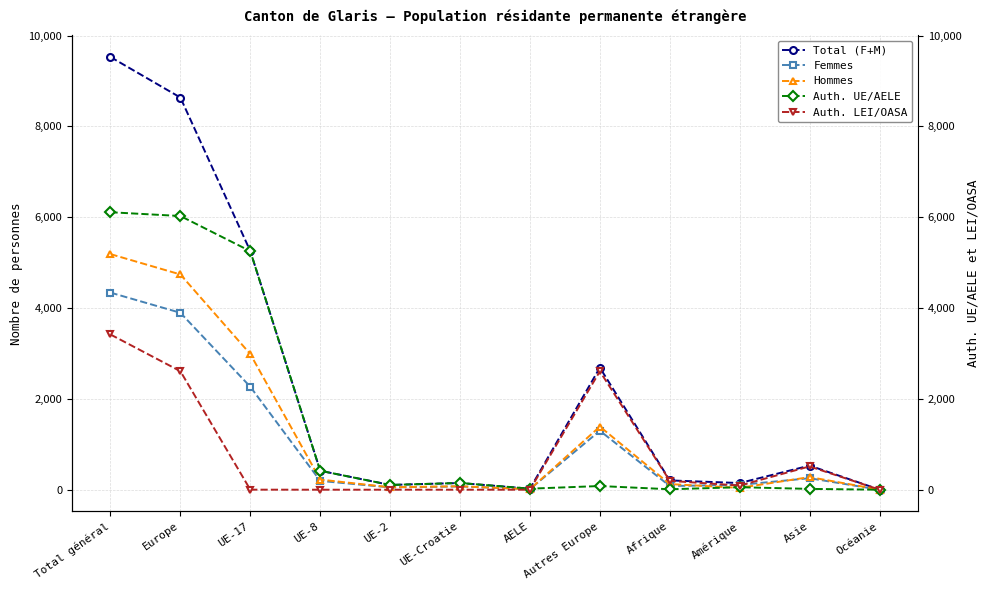

What is the label of the 3rd point from the left?

UE-17